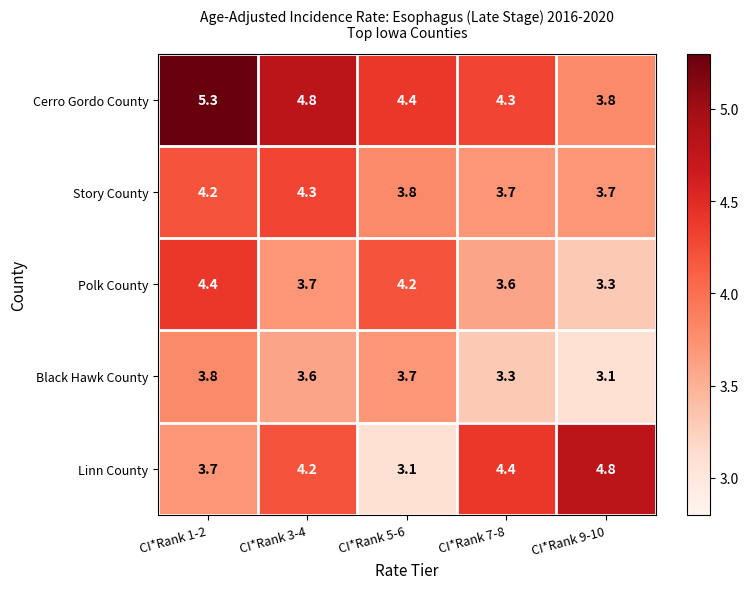

What is the total value across all series at CI*Rank 9-10?

18.7